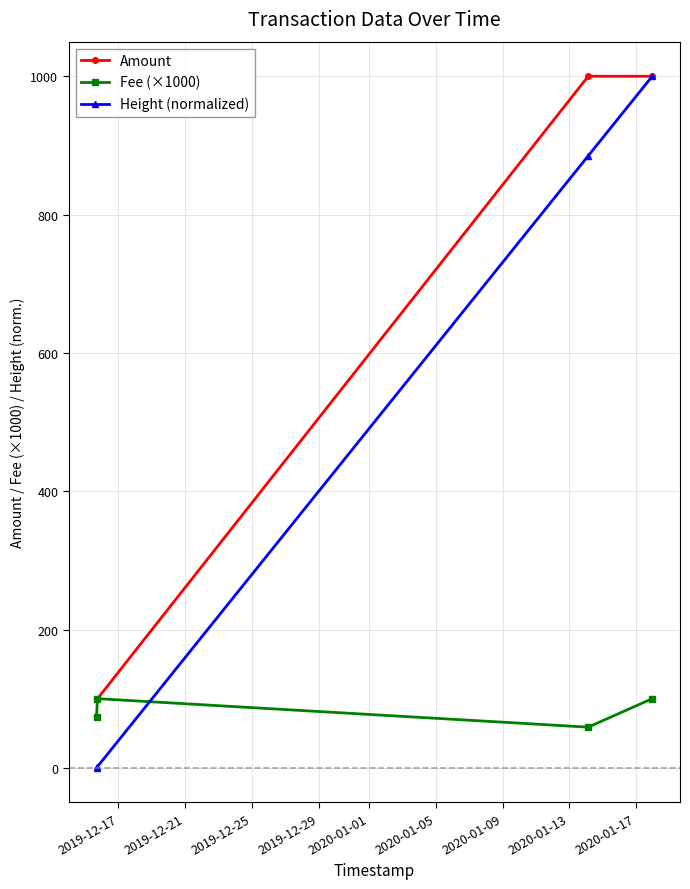

Which series has the largest range (max minus min)?

Height (normalized)